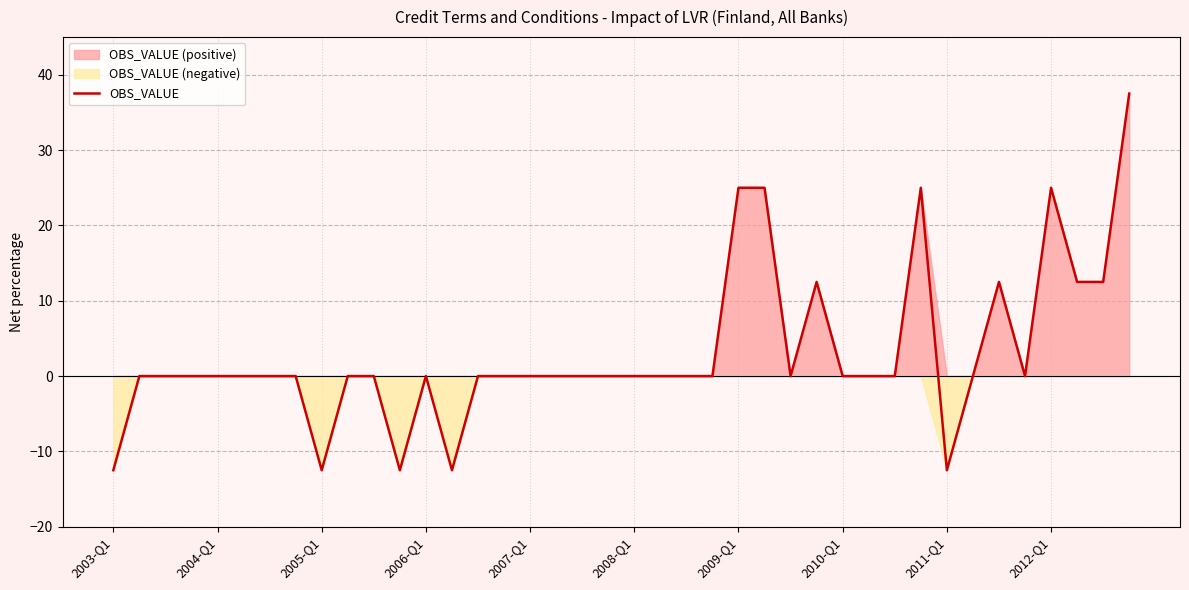

What is the difference between the maximum and minimum values?

50.0